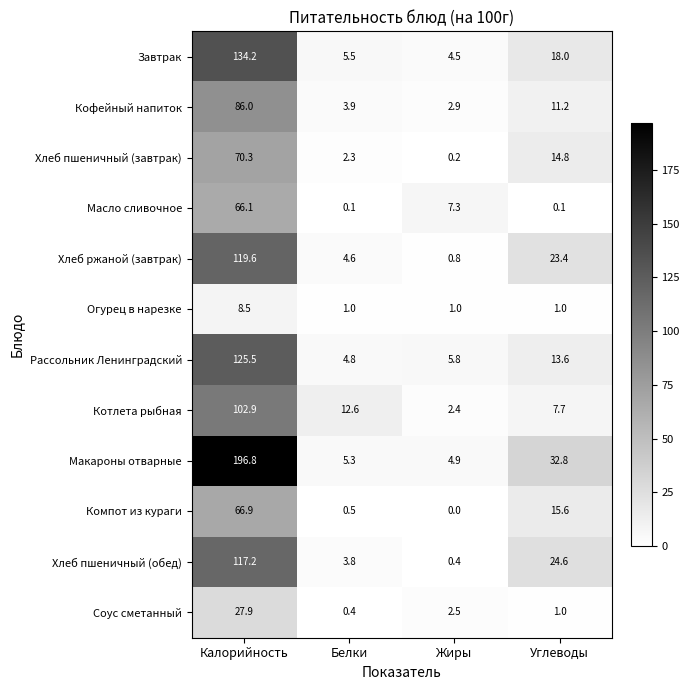

Which series changed the most between Белки and Углеводы?

Макароны отварные